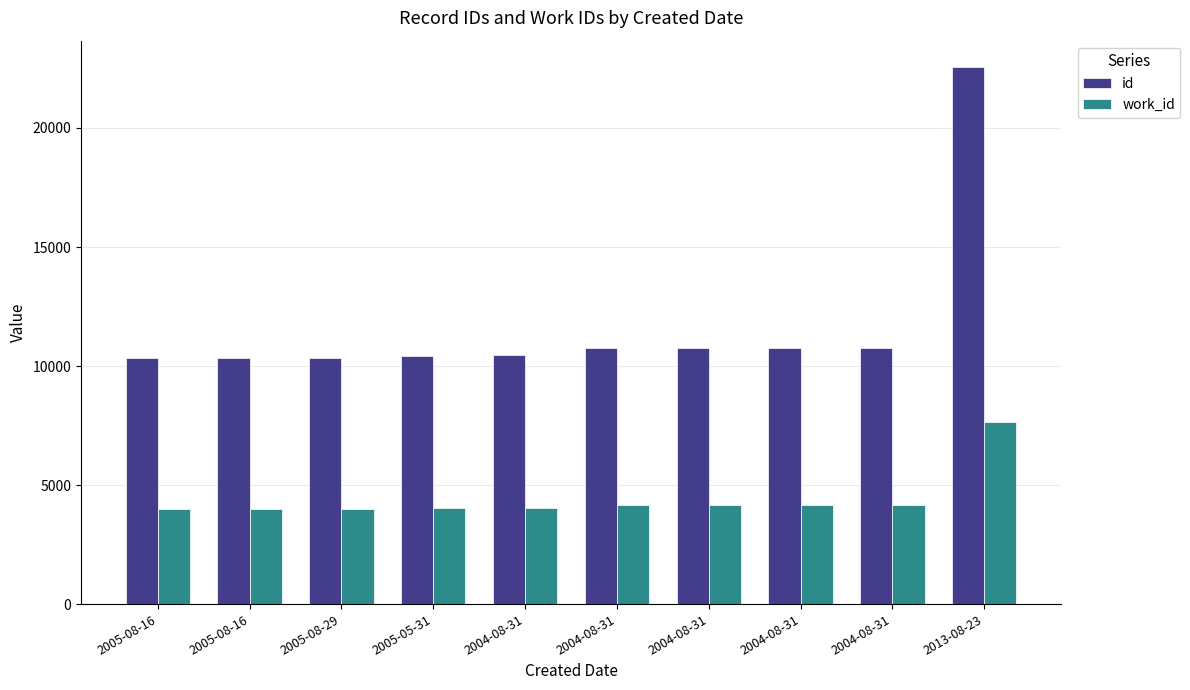

Rank the series at 2004-08-31 from highest to lowest value.

id, work_id